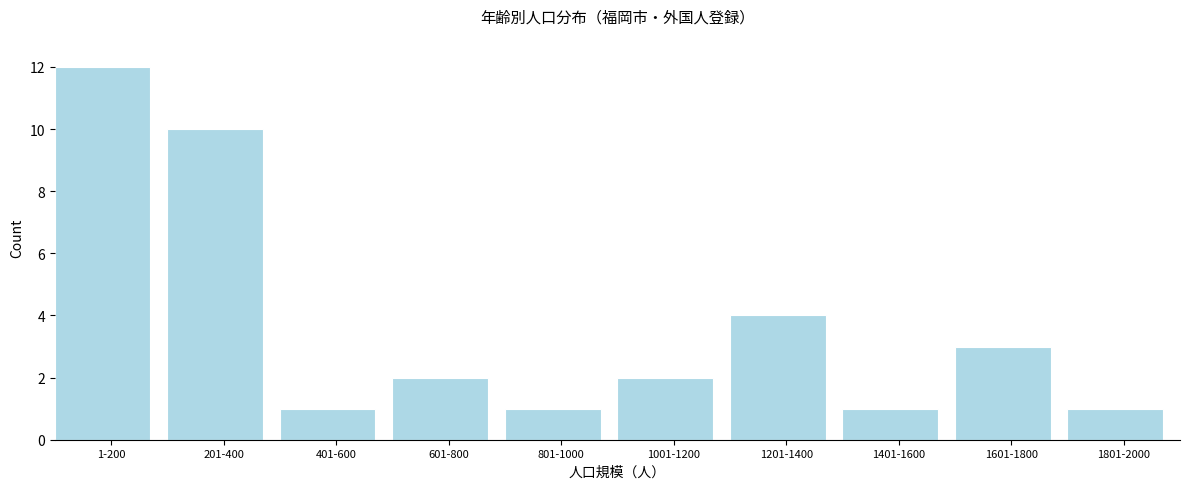

Reading left to right, what are all the values shown in this chart?

1-200=12	201-400=10	401-600=1	601-800=2	801-1000=1	1001-1200=2	1201-1400=4	1401-1600=1	1601-1800=3	1801-2000=1